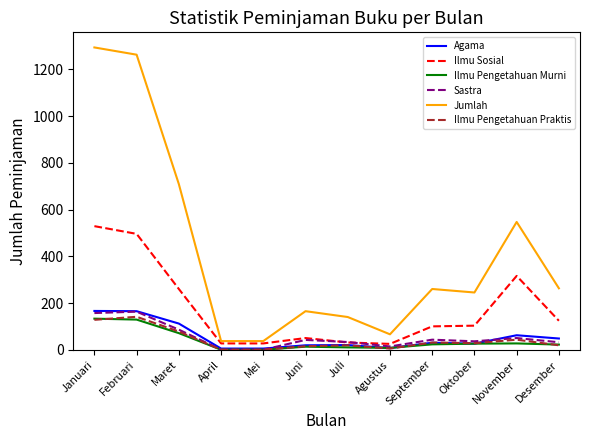

What is the sum of all Jumlah values?

5026